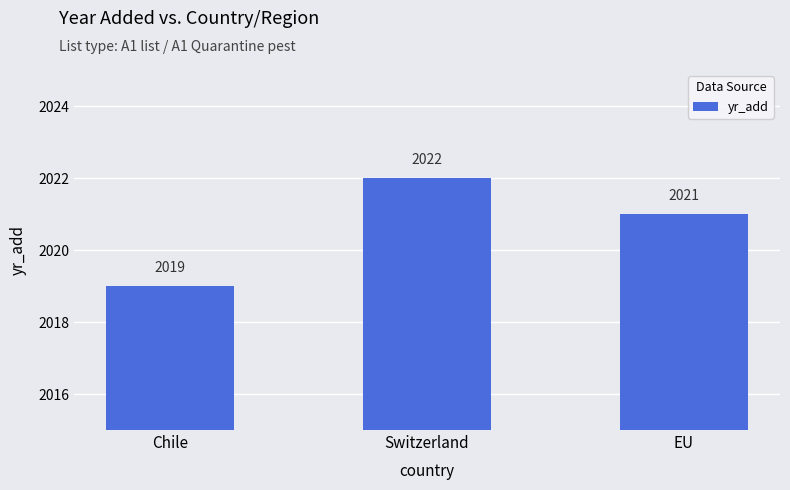

What position from the right is Switzerland?

2